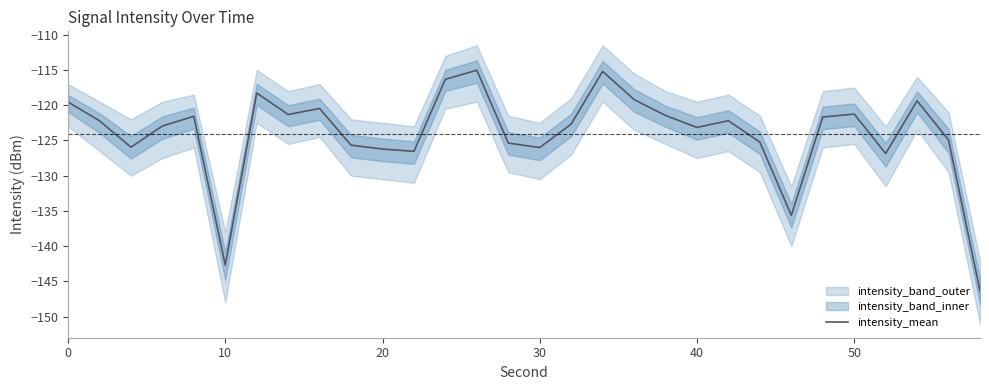

How many points are higher than both their immediate neighbors (excluding endpoints)?

8